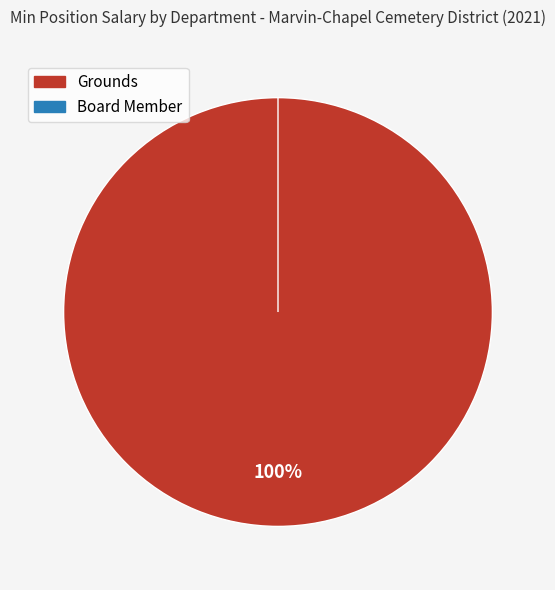

What is the change in value from Grounds to Board Member?

-10000